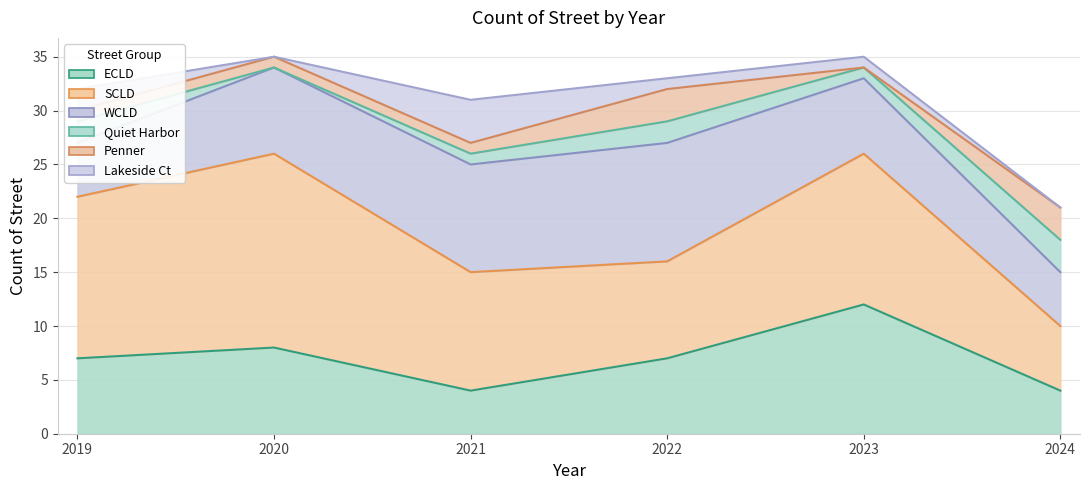

At which category does the chart reach its peak across all series?

2020